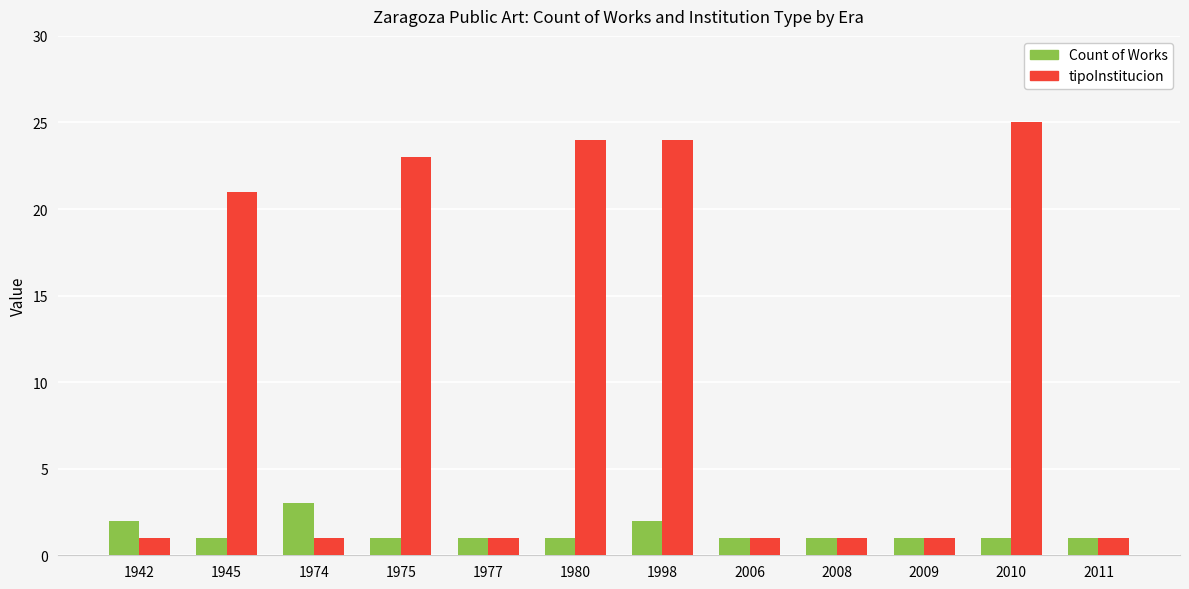

Reading left to right, transcribe all the data shown in this chart.

Count of Works: 2	1	3	1	1	1	2	1	1	1	1	1
tipoInstitucion: 1	21	1	23	1	24	24	1	1	1	25	1